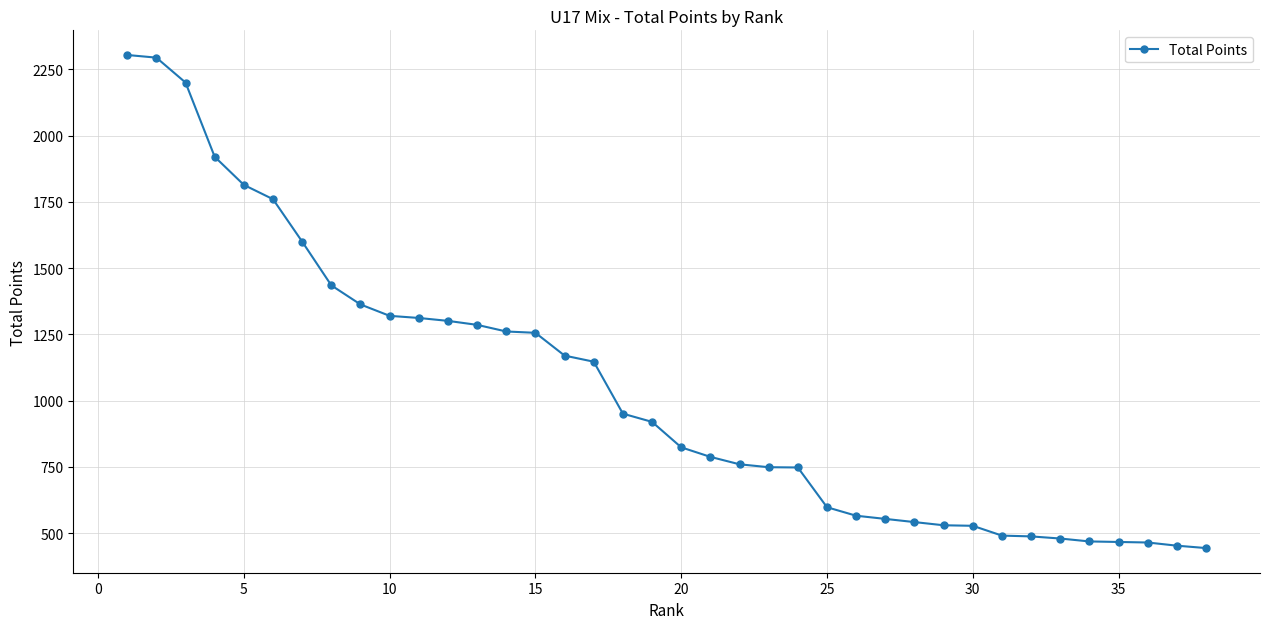

What is the maximum value shown in the chart?

2304